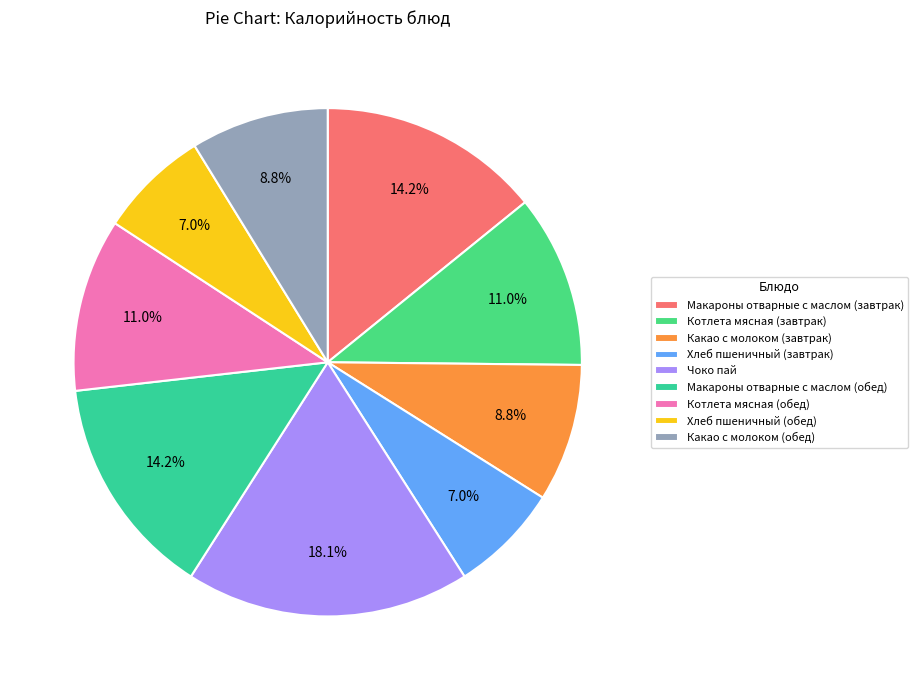

To the nearest percent, what is the combined percentage of Какао с молоком (обед) and Котлета мясная (обед)?

20%